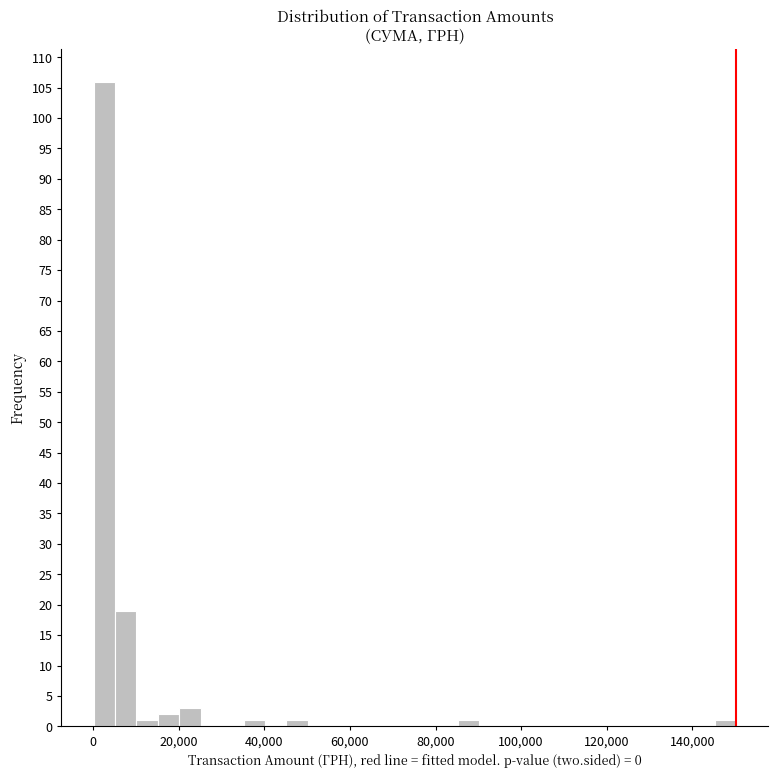

Around what value on the x-axis is the tallest bar? Give the approximate position of its centre, as read against the axis.

2000